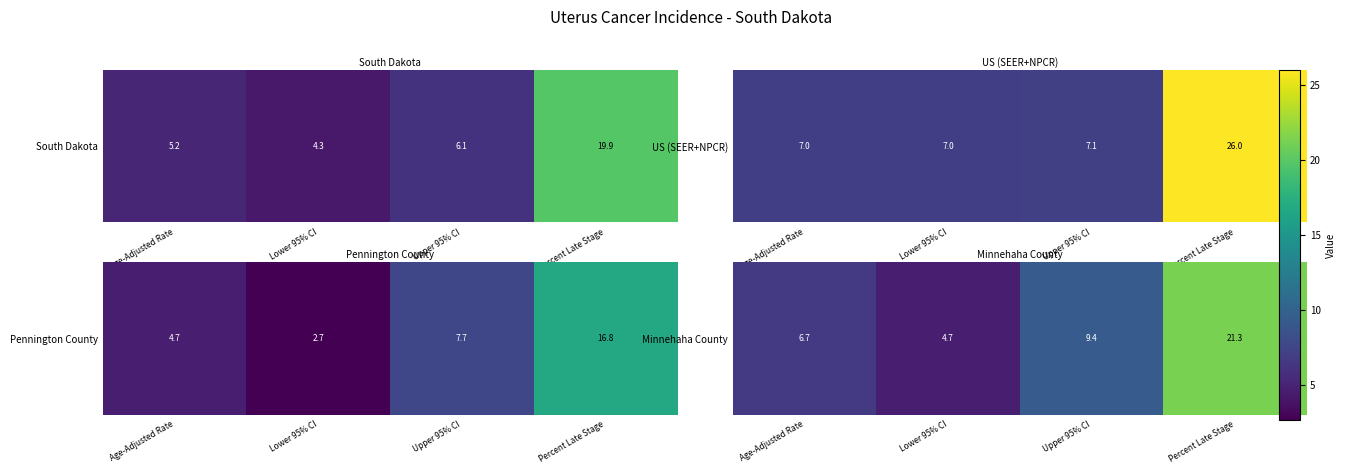

What is the greatest value displayed?

21.3